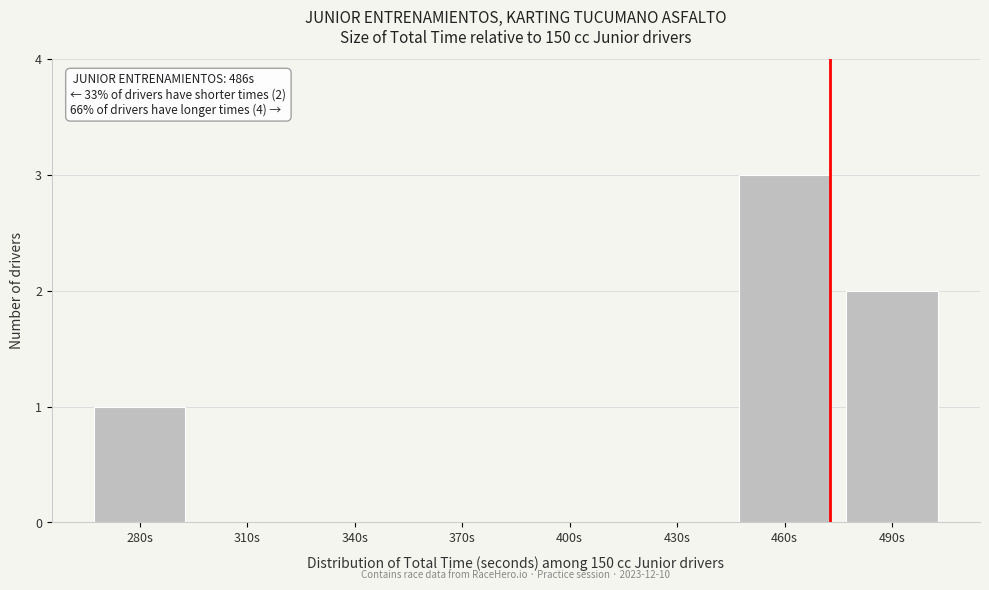

Reading left to right, list all the values displayed in this chart.

280s=1	310s=0	340s=0	370s=0	400s=0	430s=0	460s=3	490s=2